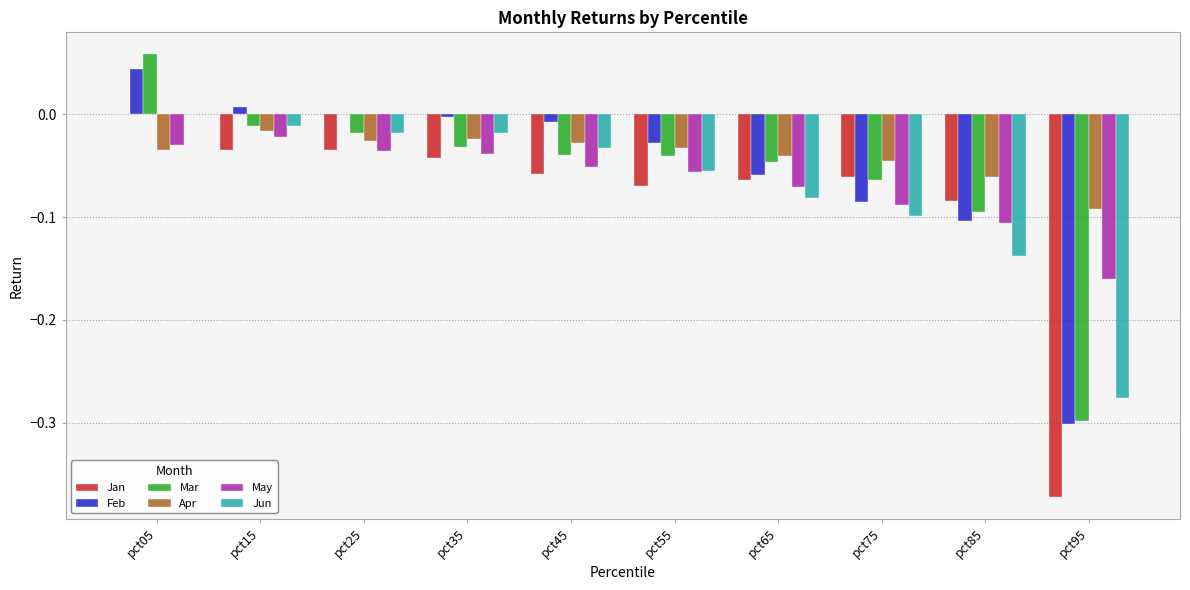

How many groups of bars are there?

10